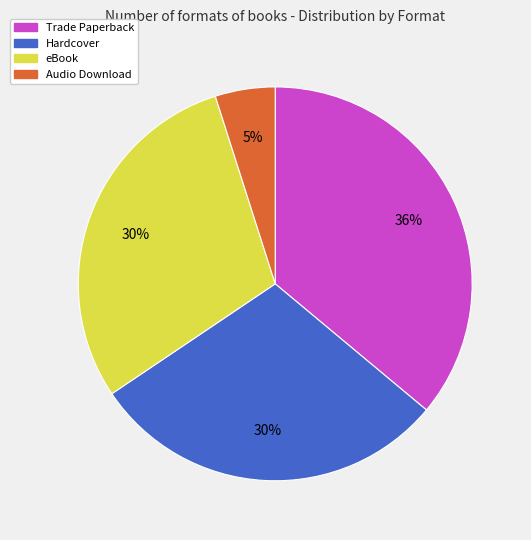

Count the number of slices in the pie.

4